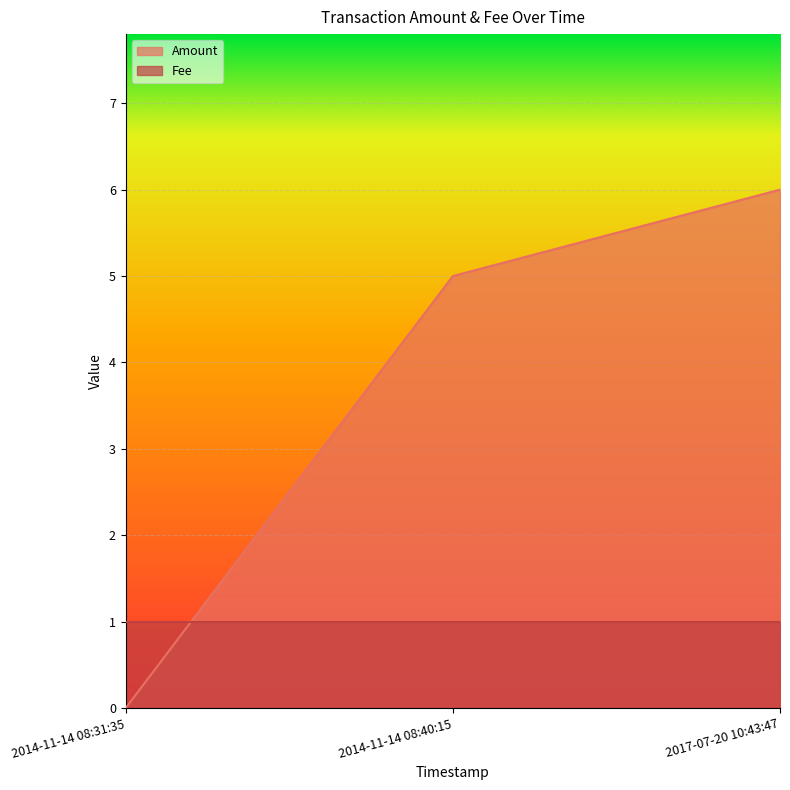

What is the sum of all values?

11